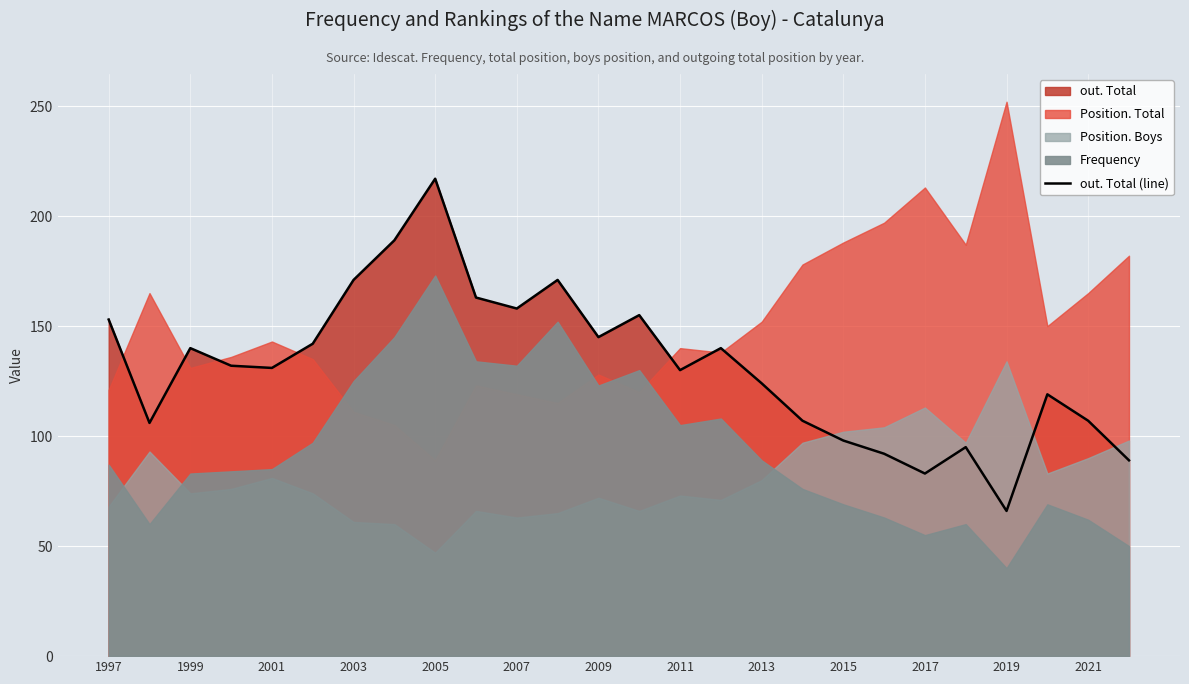

What is the minimum value for out. Total (line)?

66